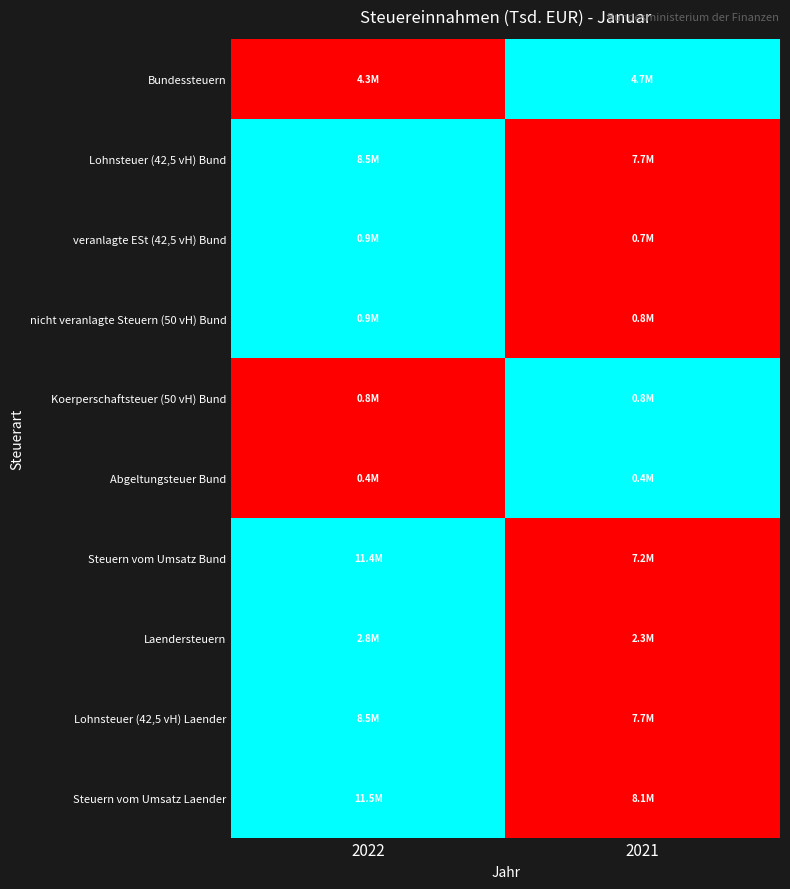

How many categories are shown in the chart?

2